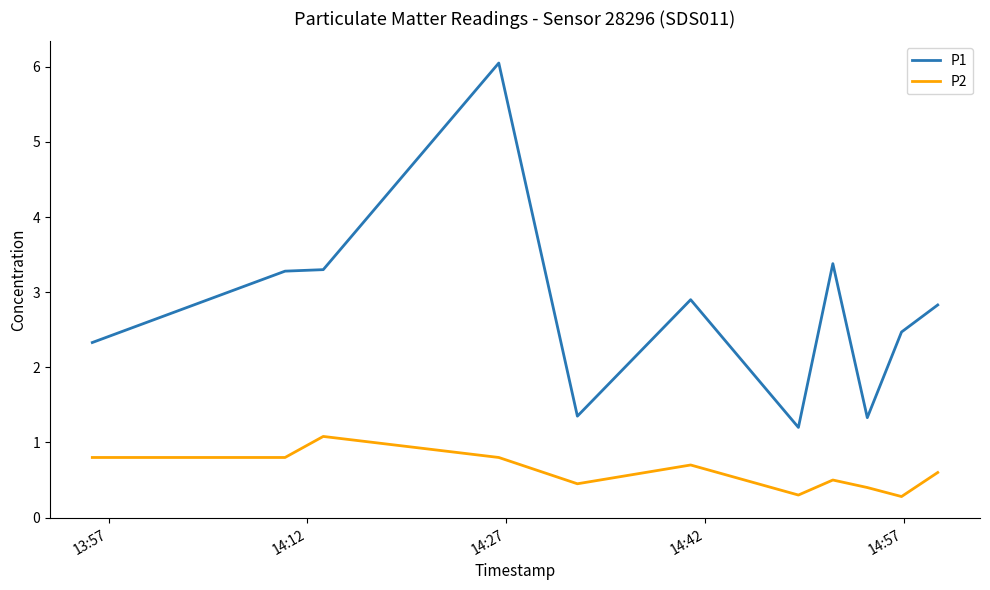

What is the difference between the maximum and minimum values in the P2 series?

0.8